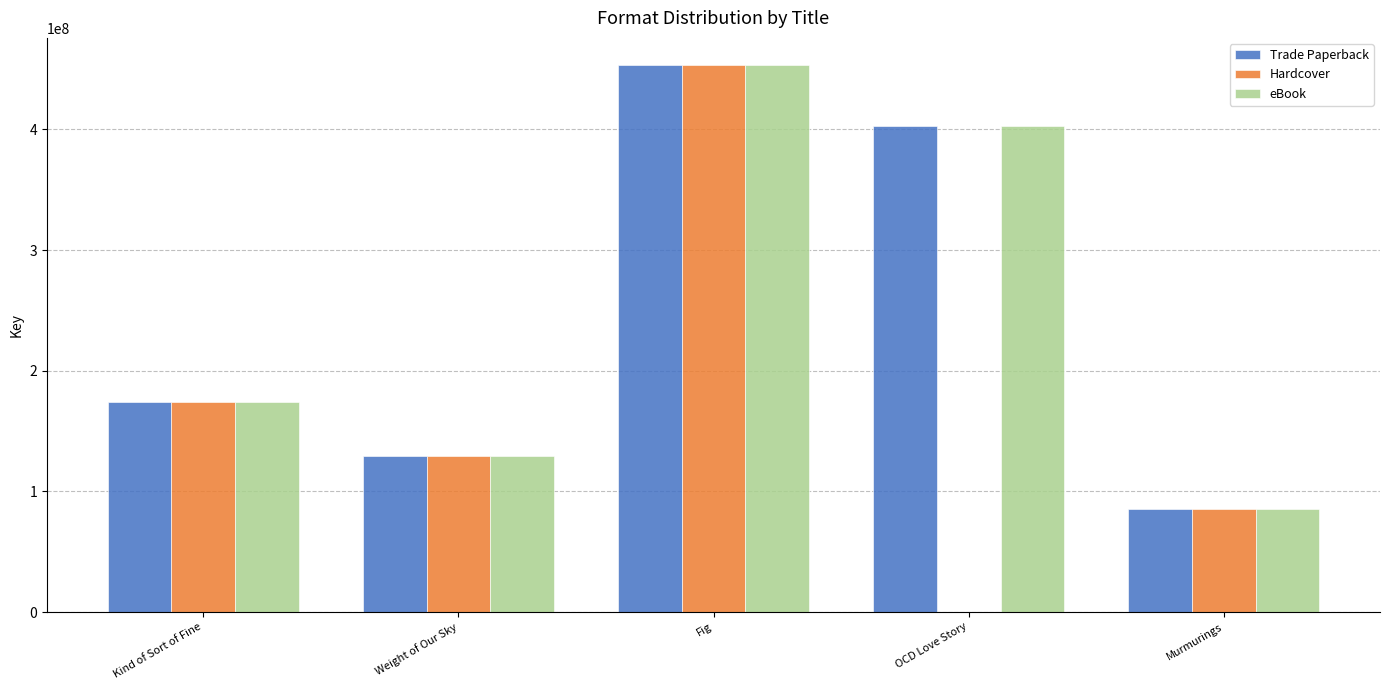

Between Fig and OCD Love Story, which series saw the biggest shift?

Hardcover